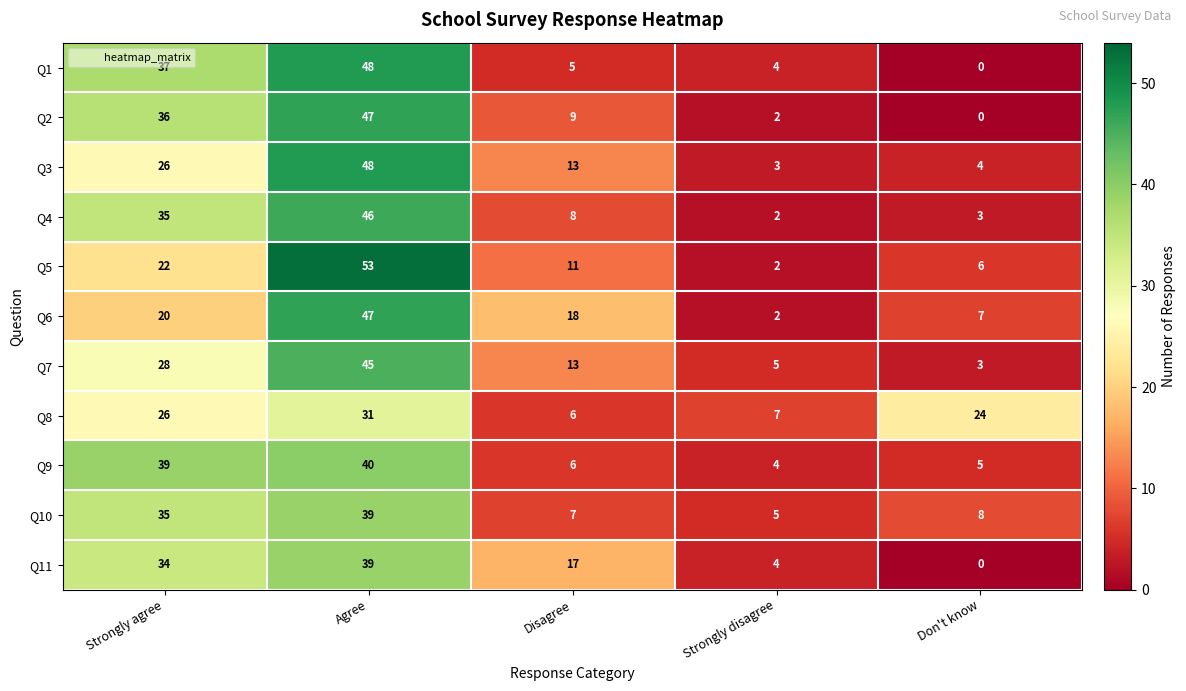

Is it true that Q3 equals 7 at Don't know?

False